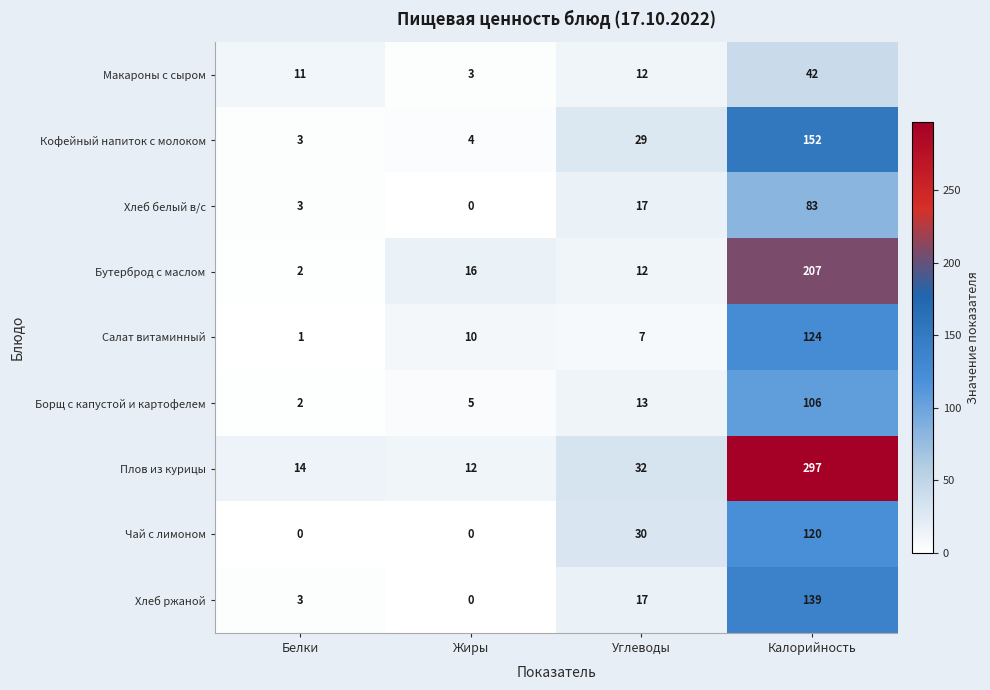

List the series in order of their peak value, highest first.

Плов из курицы, Бутерброд с маслом, Кофейный напиток с молоком, Хлеб ржаной, Салат витаминный, Чай с лимоном, Борщ с капустой и картофелем, Хлеб белый в/с, Макароны с сыром